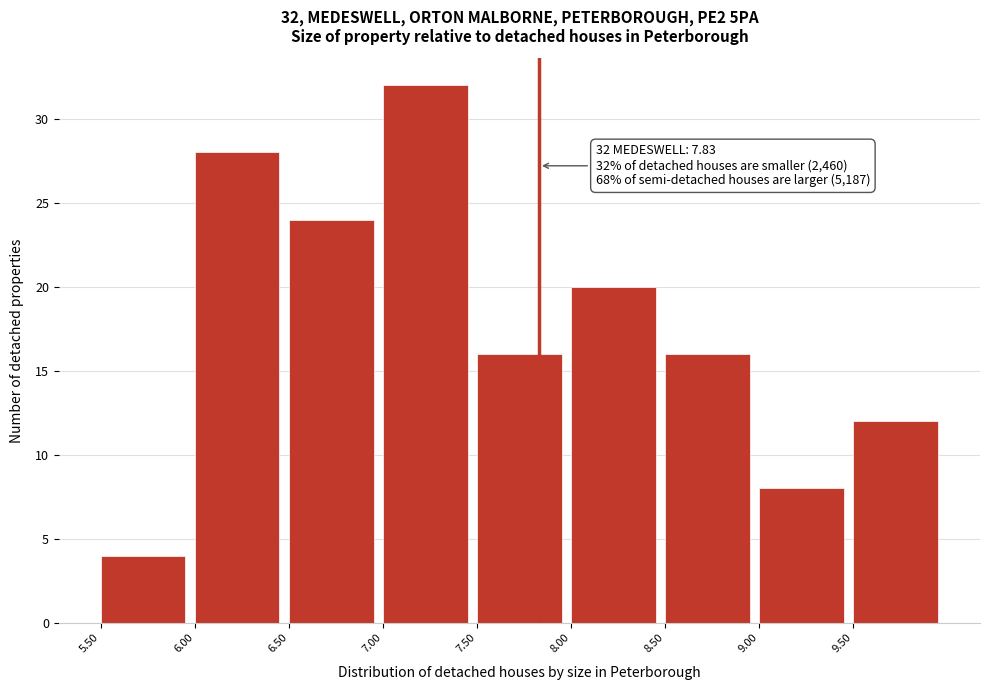

Which range on the x-axis has the tallest bar?

7.0 to 7.5